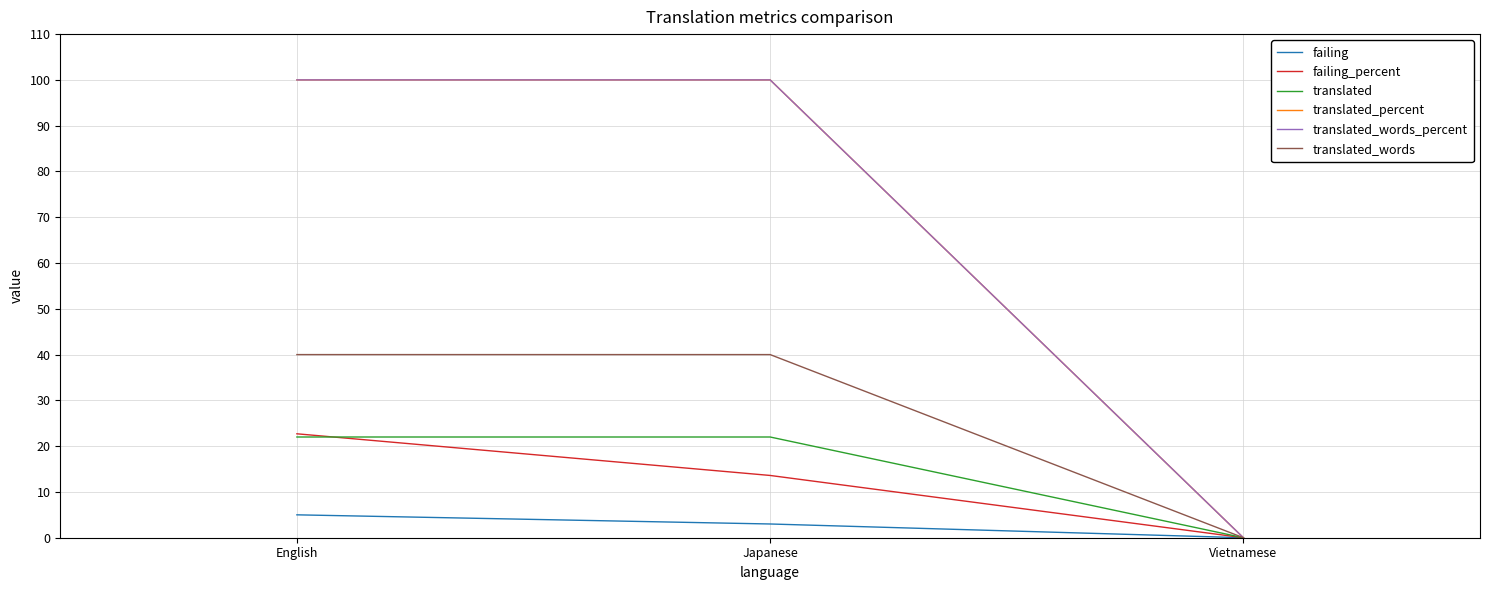

Which has a higher value, Vietnamese or Japanese?

Japanese